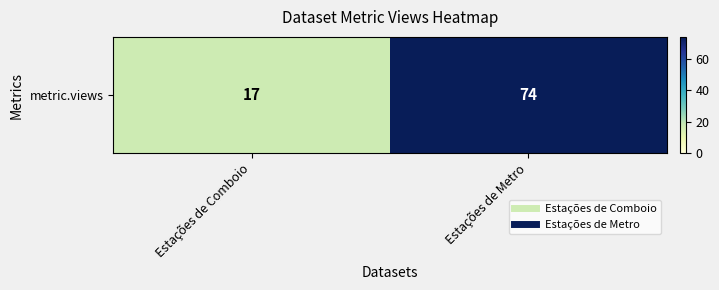

How many values are below 74?

1